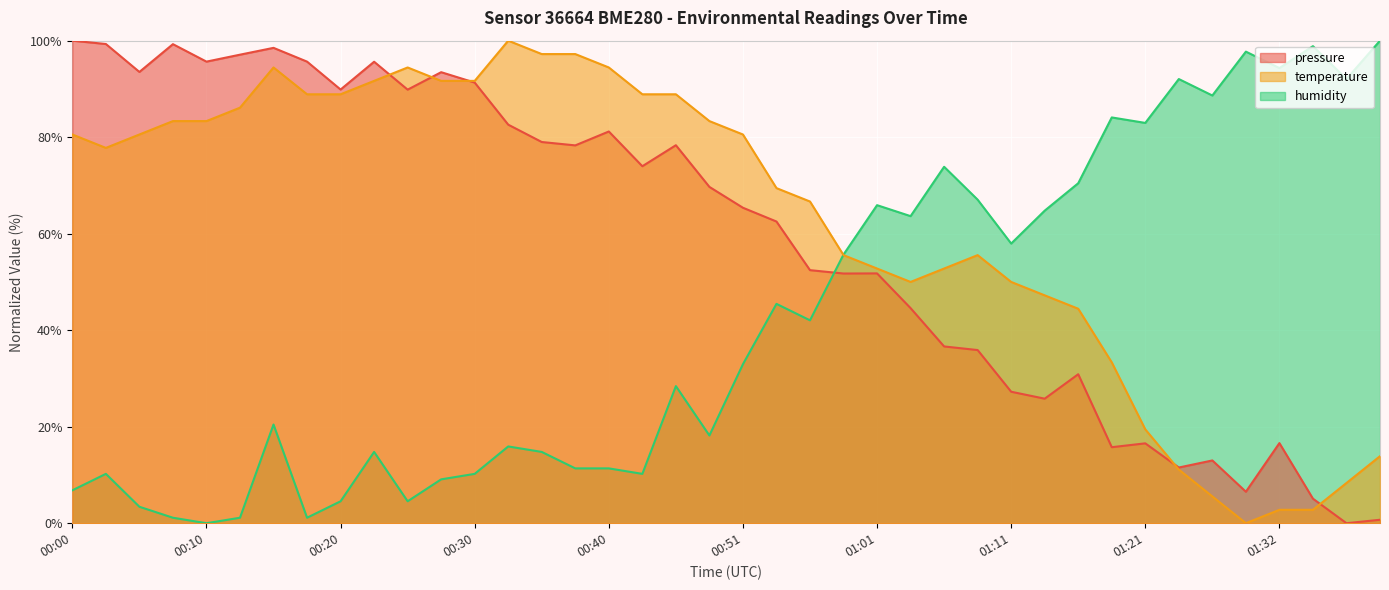

What is the total value across all series at 01:03?

158.2